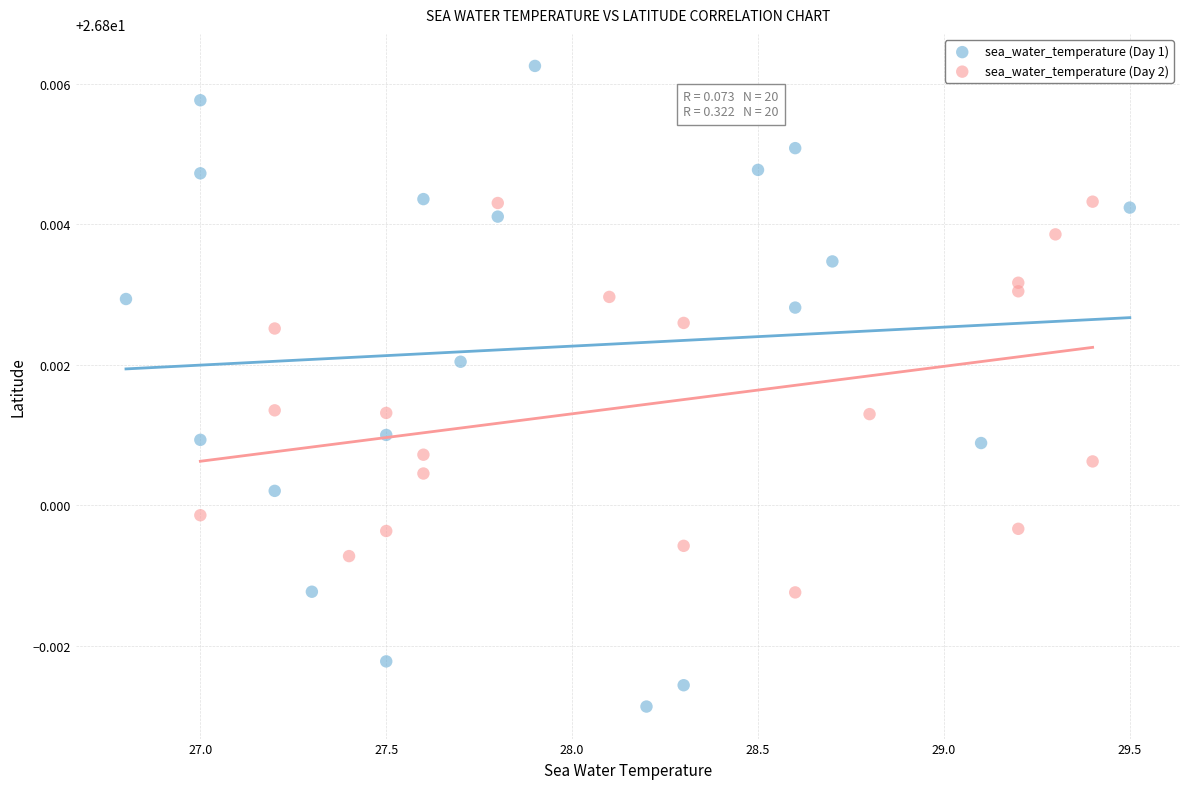

What are all the series names shown in the legend?

sea_water_temperature (Day 1), sea_water_temperature (Day 2)